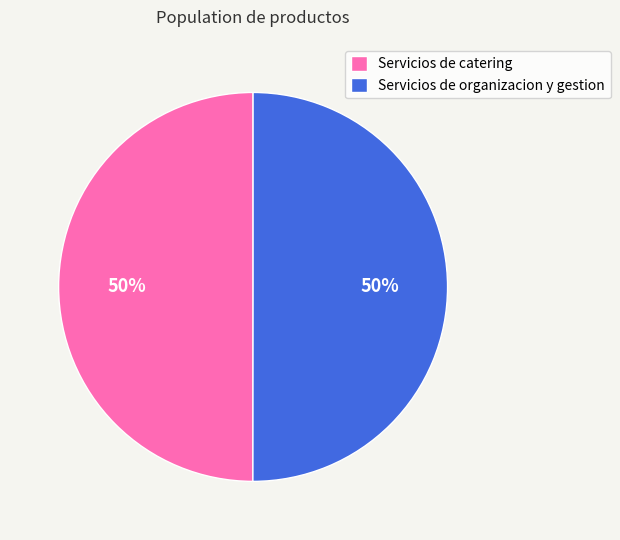

Is it true that Servicios de organizacion y gestion is 50% of the pie?

True